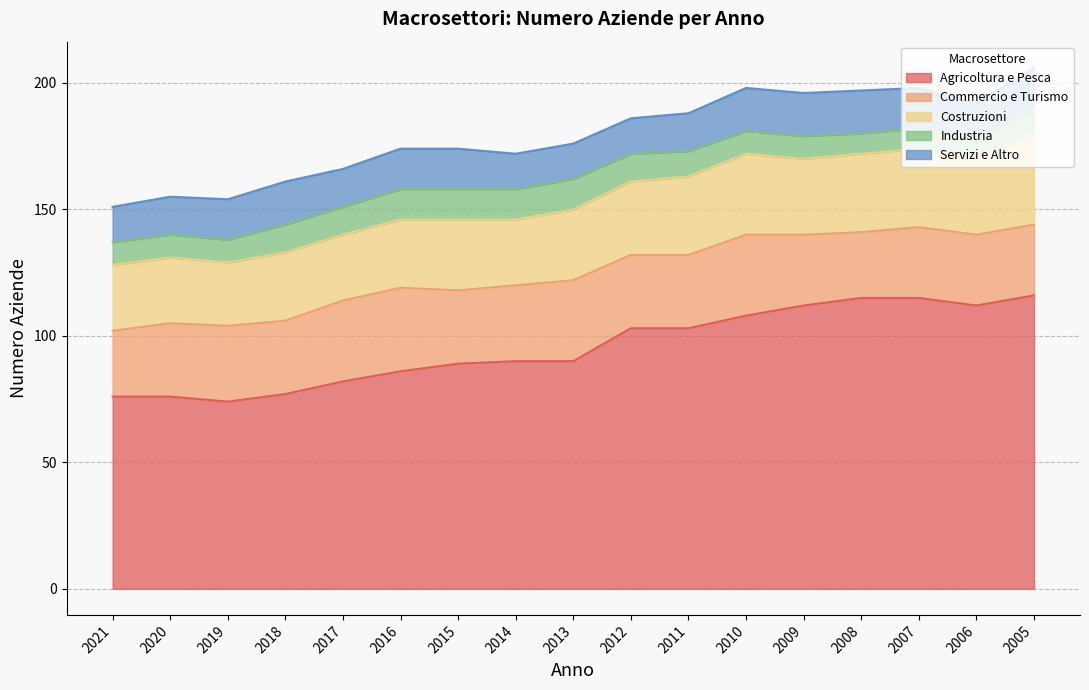

What is the highest value of the Costruzioni series?

36